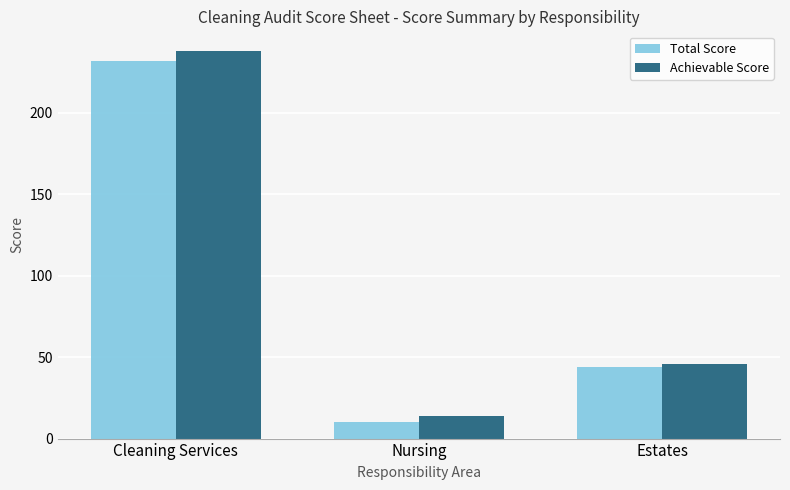

Between Cleaning Services and Nursing, which series saw the biggest shift?

Achievable Score